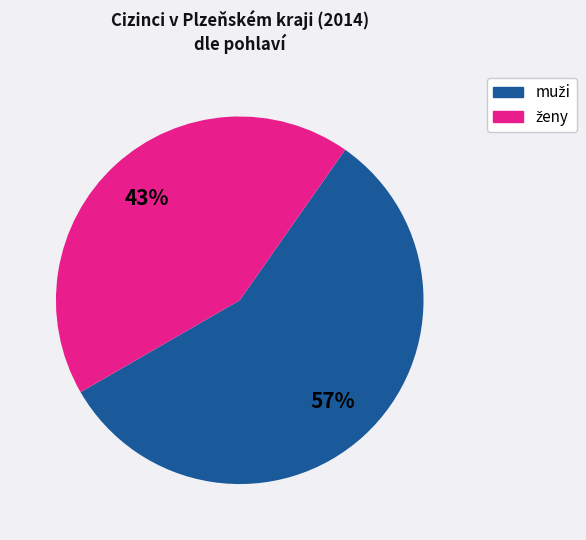

Does any single category account for the majority?

Yes